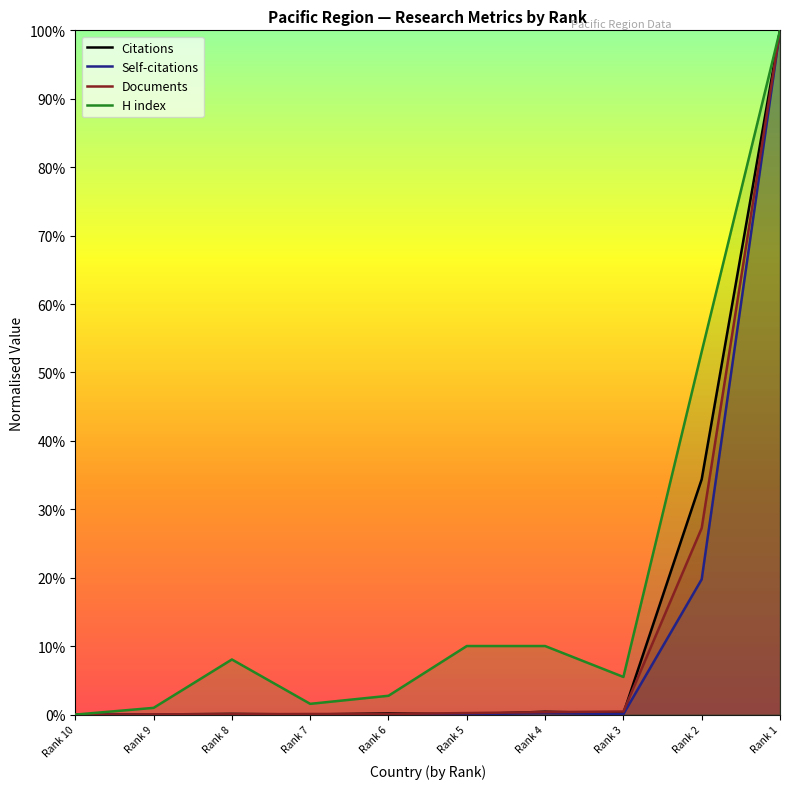

Which series has the largest total across all categories?

H index